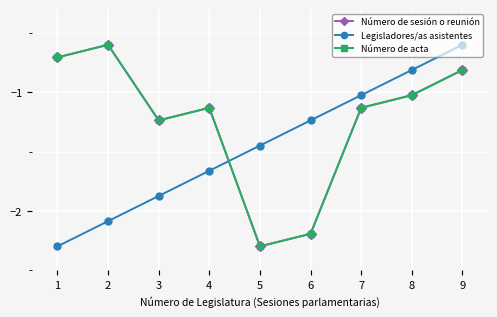

Does the chart have visible grid lines?

Yes